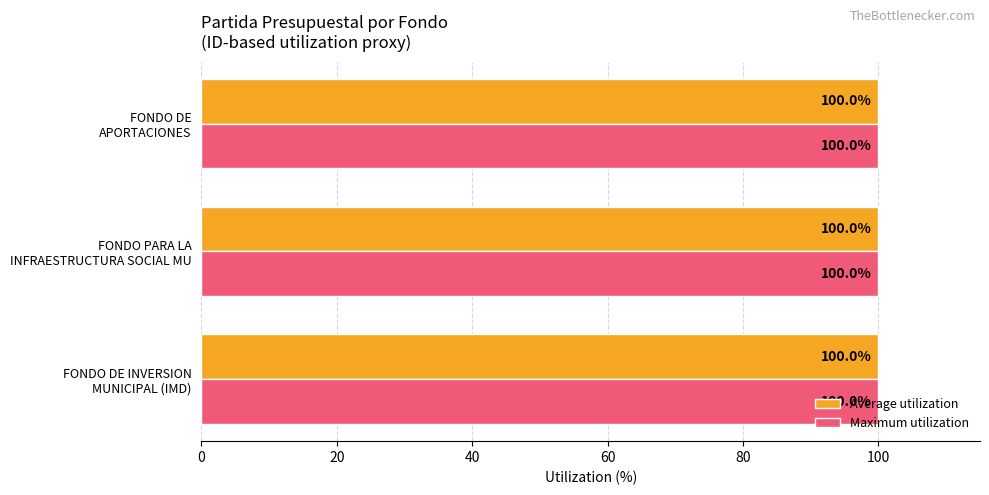

At how many categories does at least one series exceed 99?

3